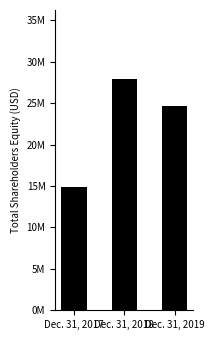

Does the chart contain any negative values?

No